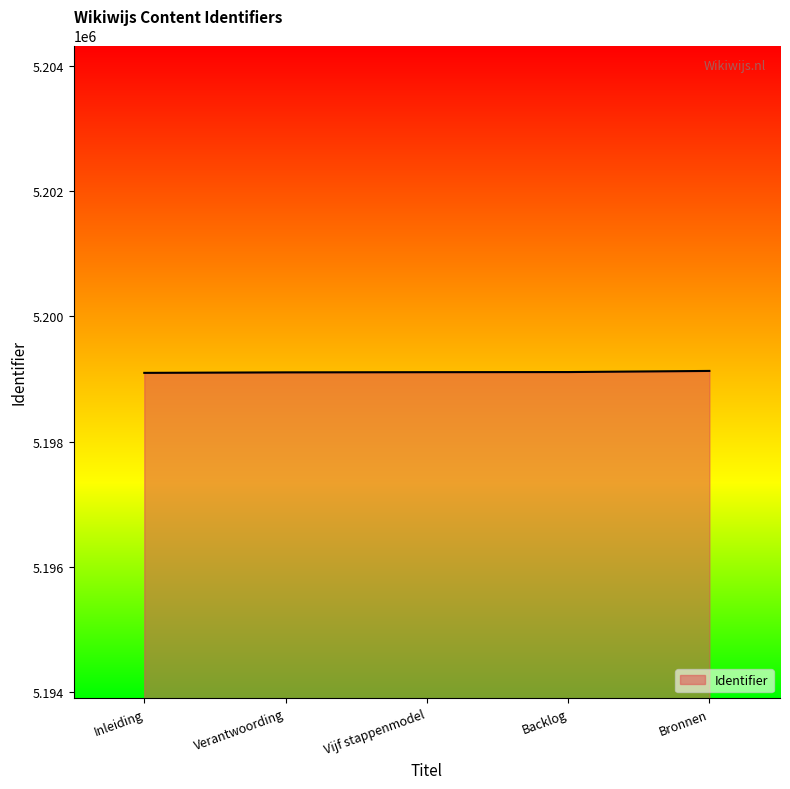

What is the sum of all values?

25995558